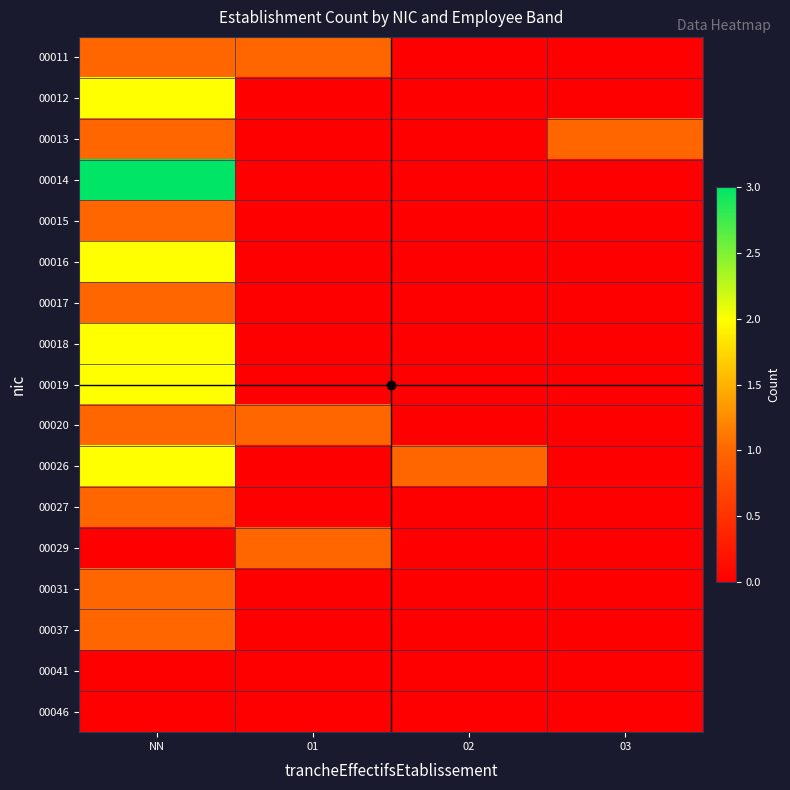

Which label corresponds to the largest value in the chart?

NN